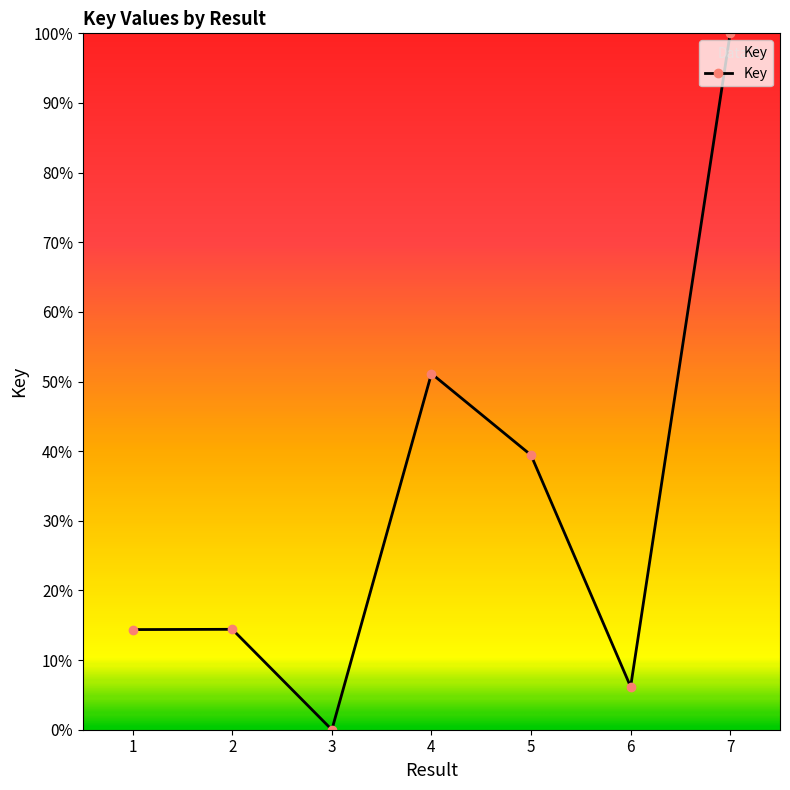

Count the number of categories in the chart.

7